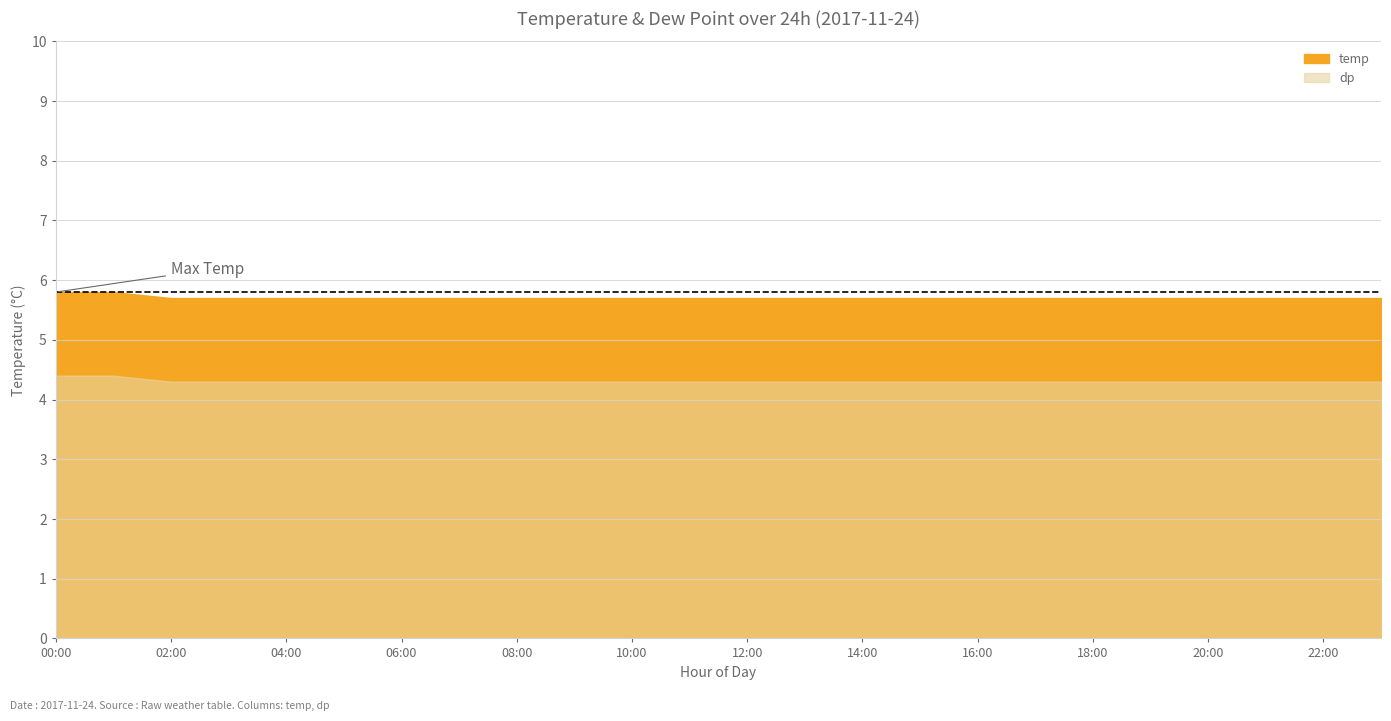

At which label is temp closest to 5?

08:00